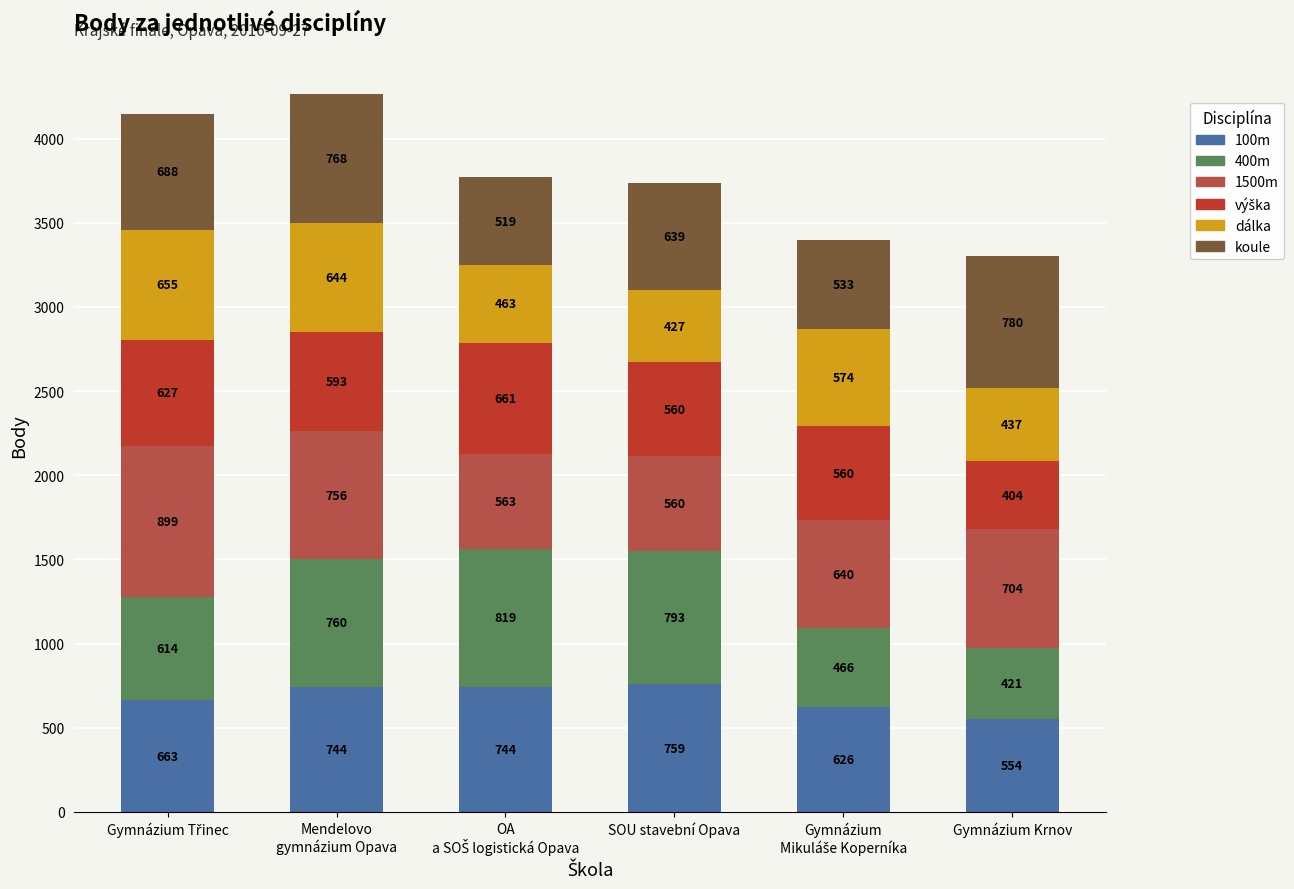

At which category is the sum across all series the highest?

Mendelovo
gymnázium Opava